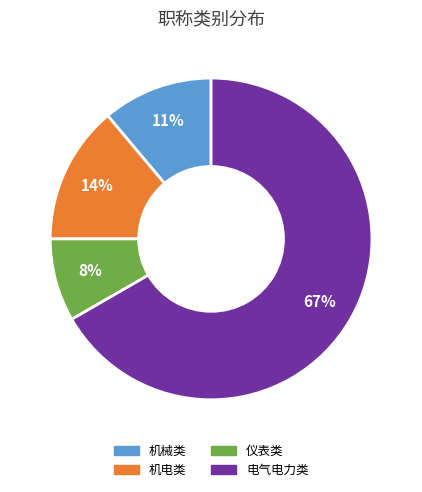

To the nearest percent, what is the average slice percentage?

25%